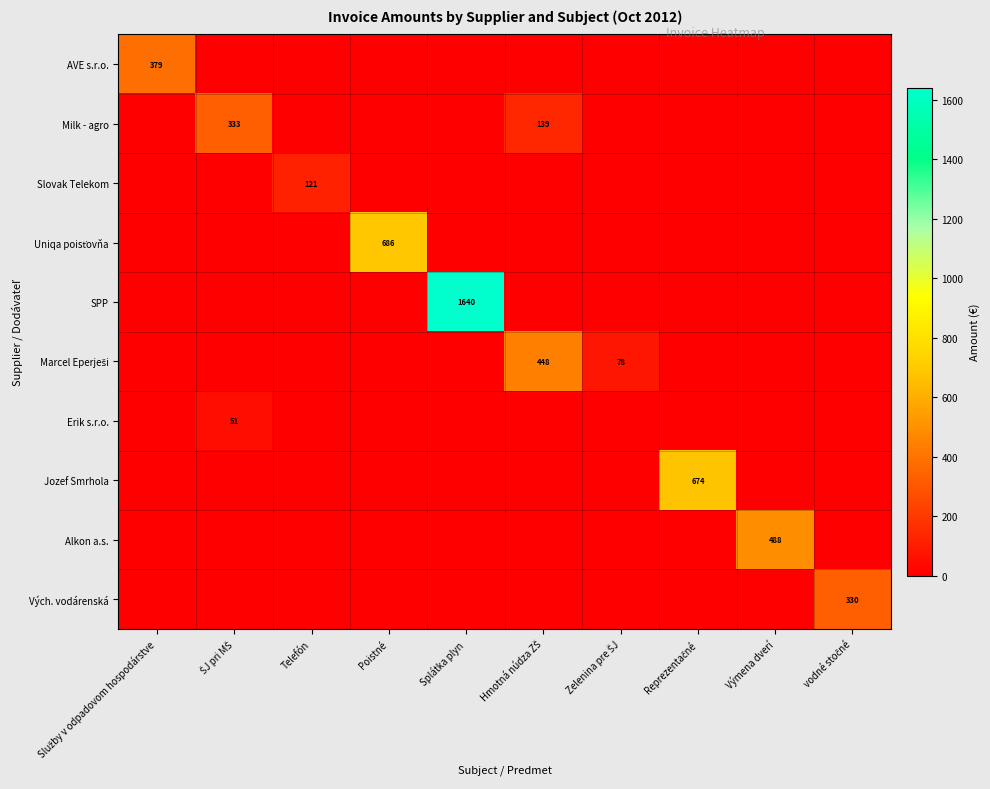

Is it true that Vých. vodárenská equals 329.8 at vodné stočné?

True